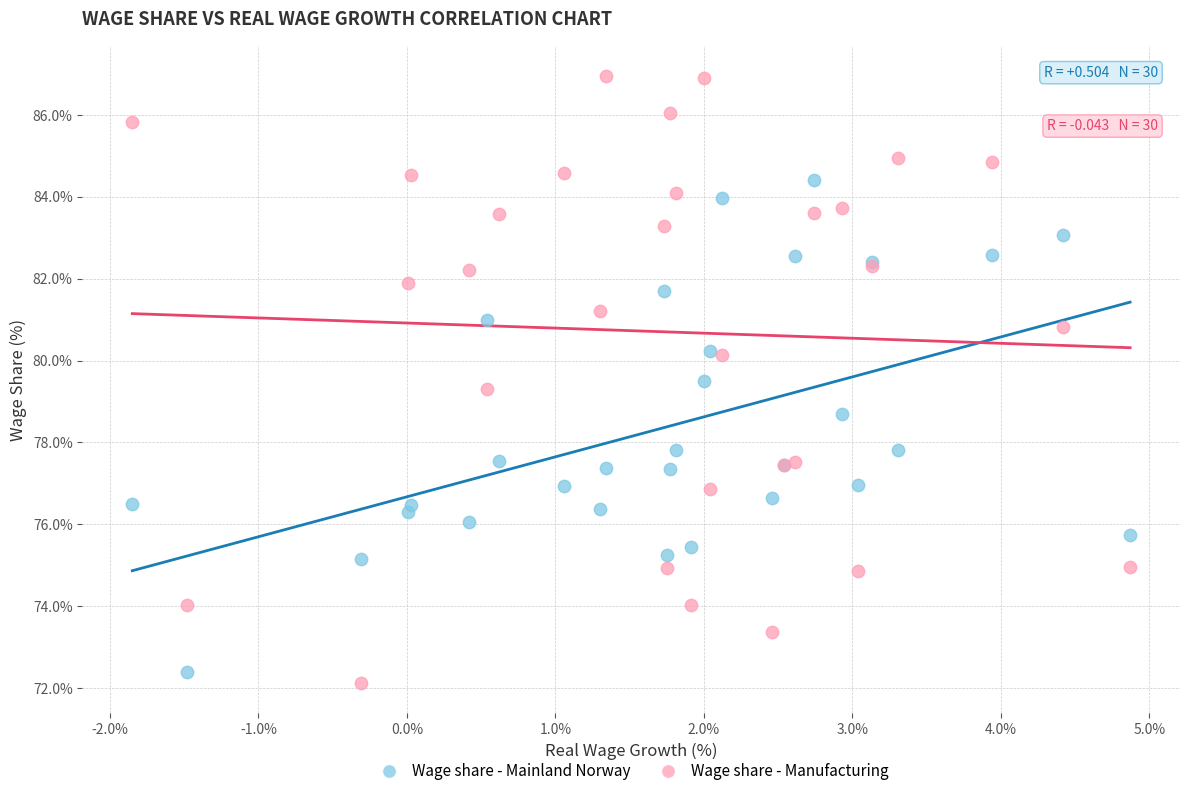

Which series has the largest Y range (max minus min)?

Wage share - Manufacturing